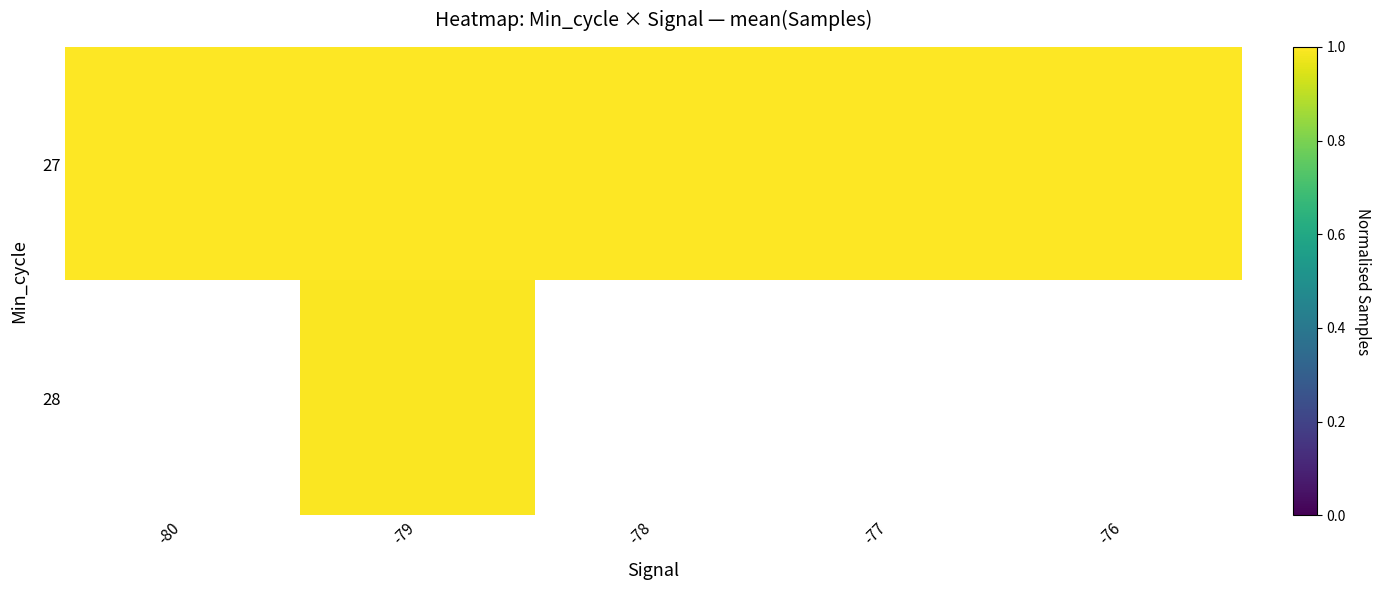

Where is 27 nearest to the value 0?

-76